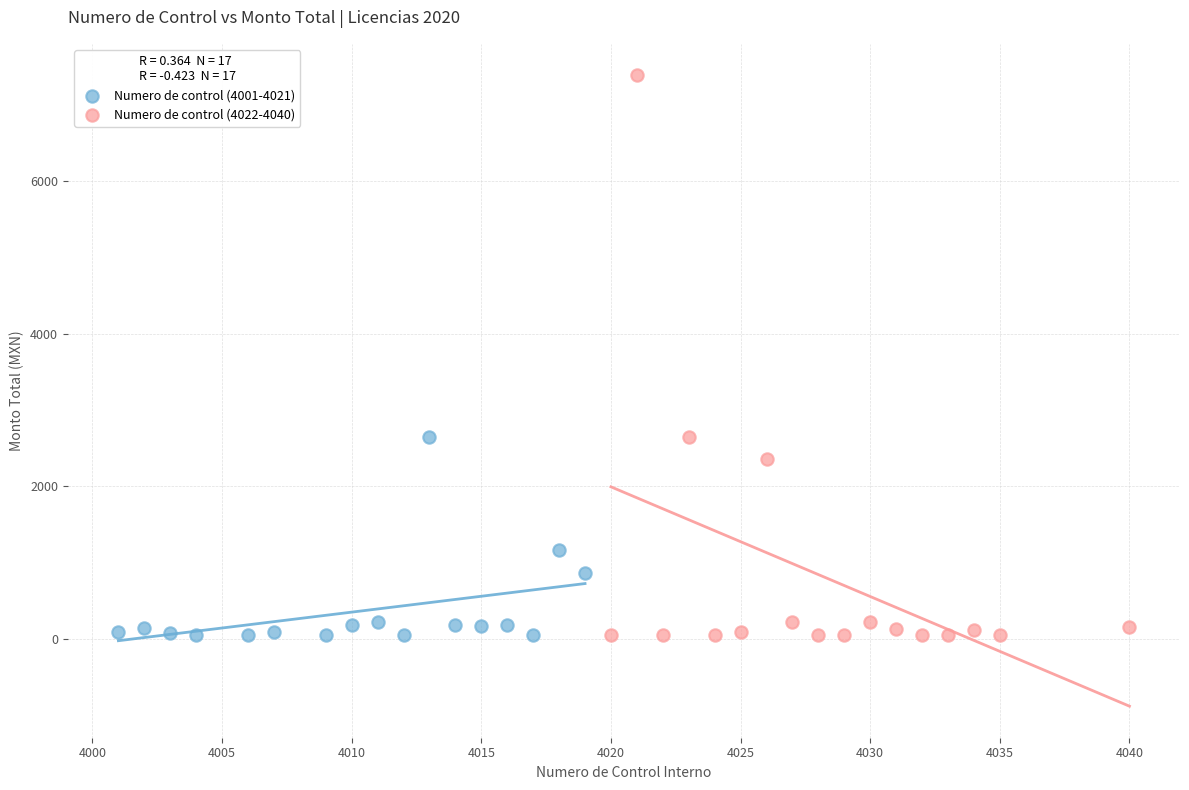

Which series contains the highest Y value?

Numero de control (4022-4040)